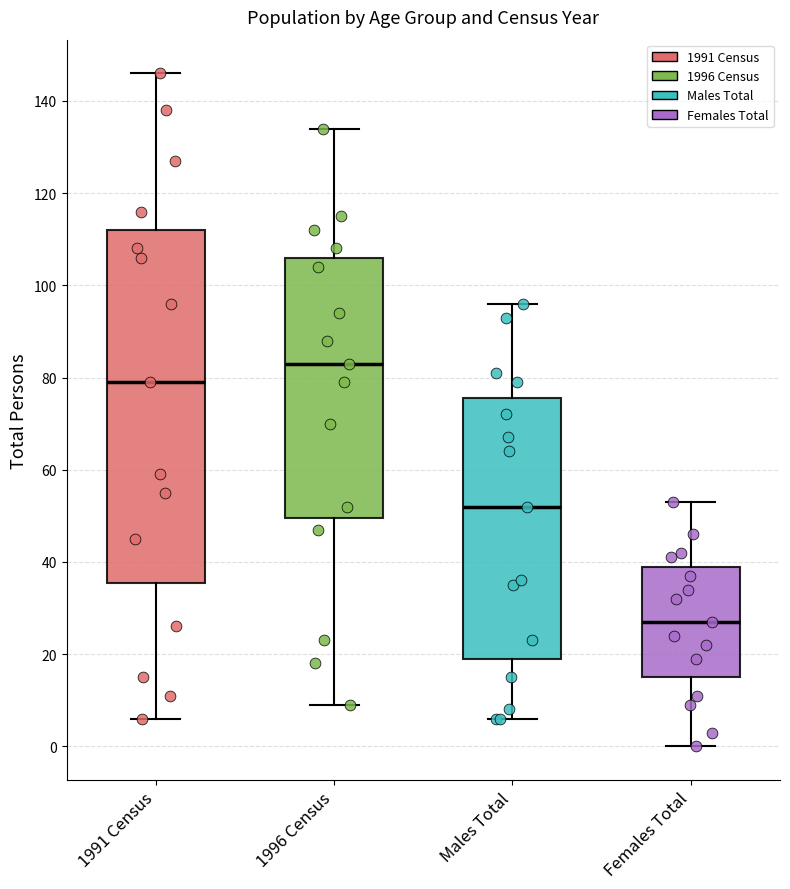

Which box's median line is the lowest?

Females Total